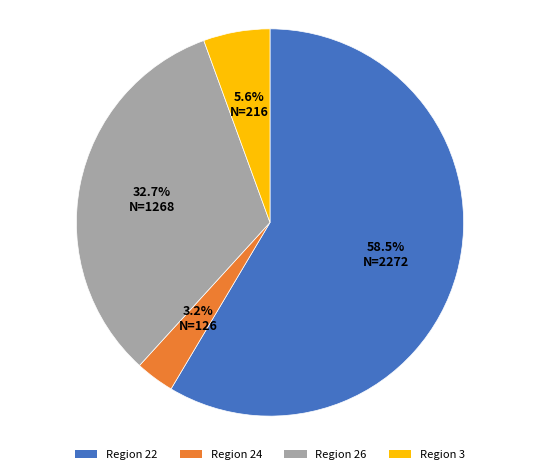

Is there a majority slice in this chart?

Yes